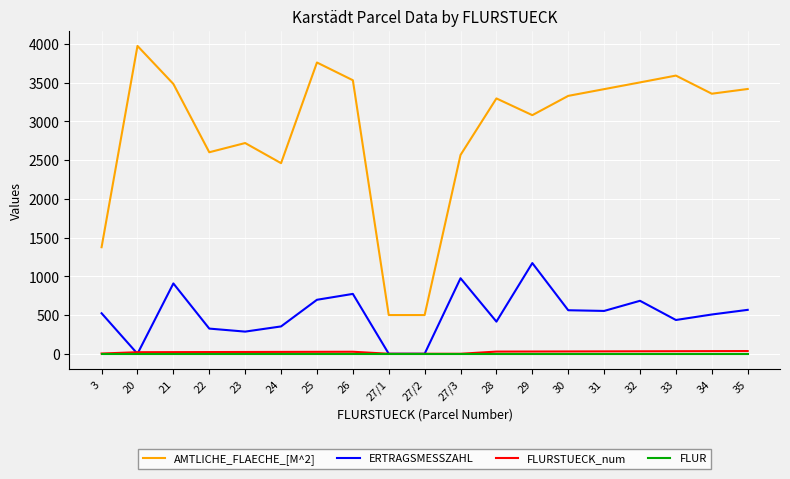

What is the highest value of the ERTRAGSMESSZAHL series?

1171